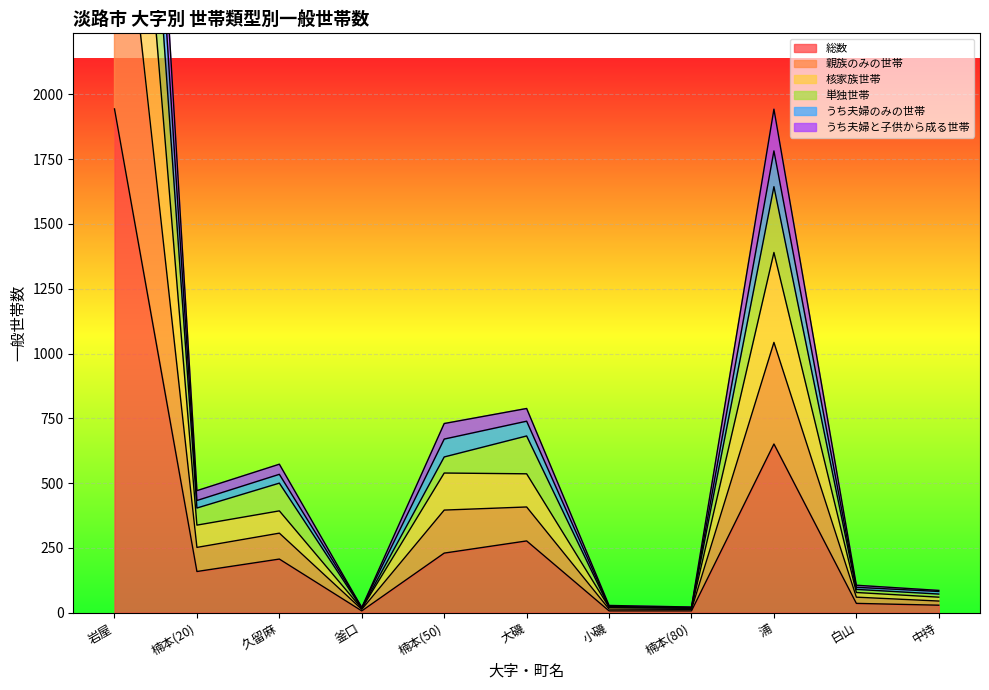

True or false: 総数 has a value of 207 at 久留麻.

True